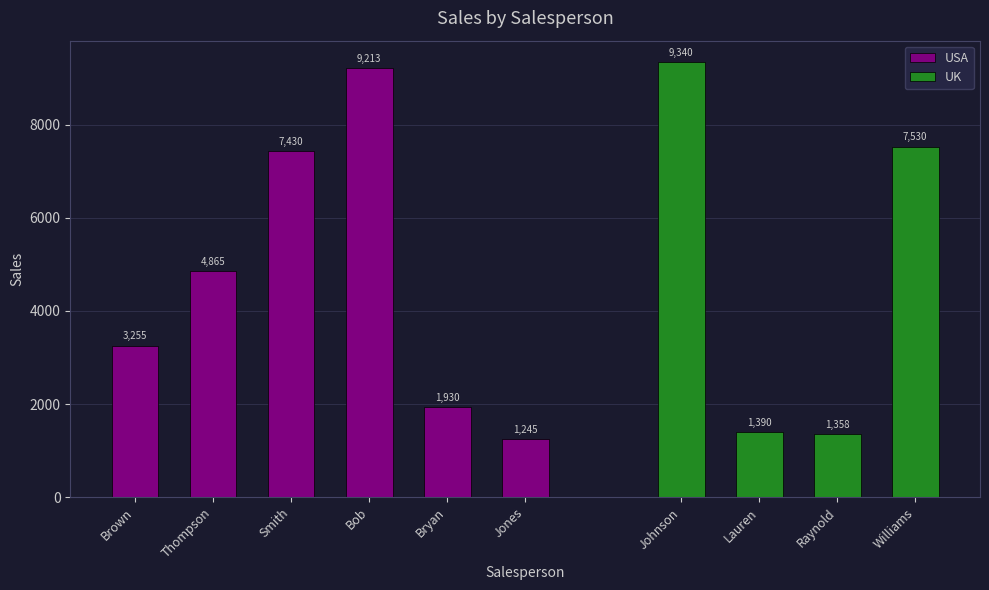

How many data points in USA are less than 4865?

3